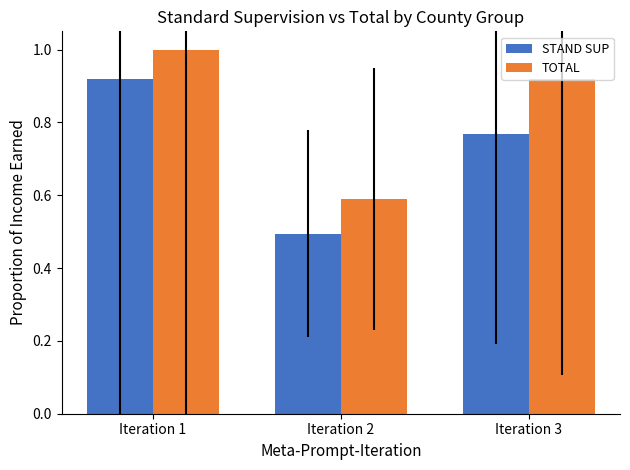

Is it true that TOTAL equals 1.6 at Iteration 3?

False